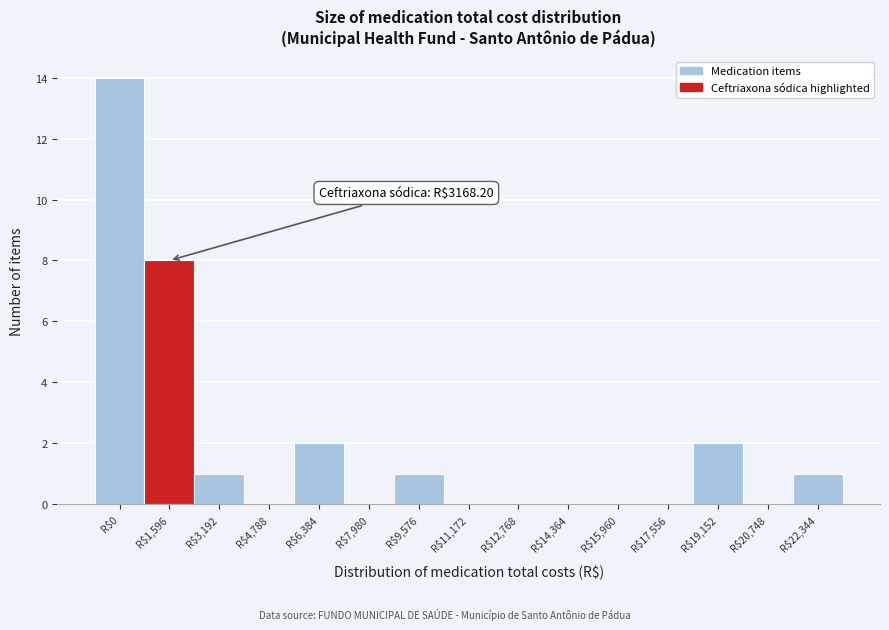

What is the sum of all values?

29